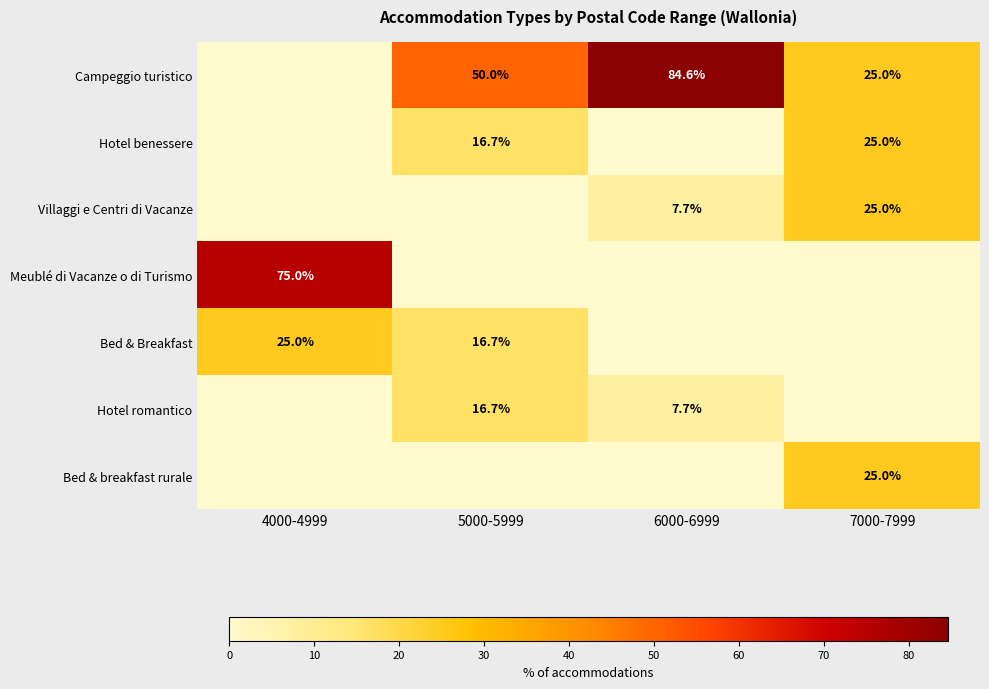

What is the greatest value displayed?

84.6